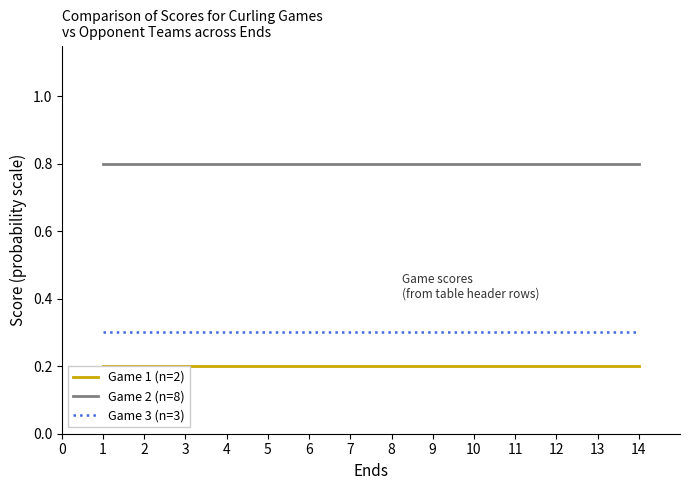

What are all the series names shown in the legend?

Game 1 (n=2), Game 2 (n=8), Game 3 (n=3)